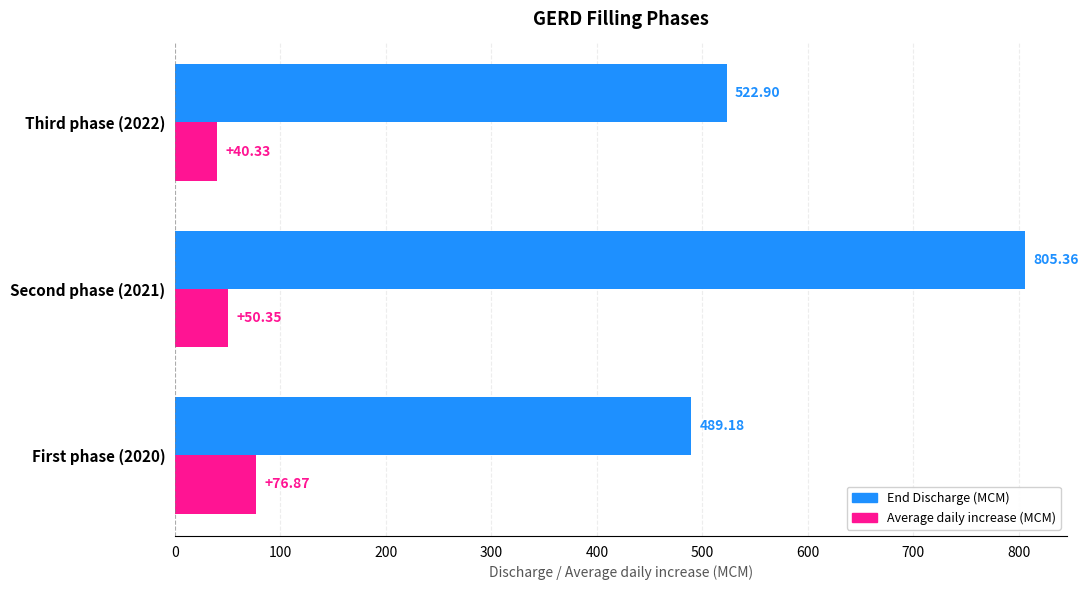

What is the difference between the second highest and minimum values in the End Discharge (MCM) series?

33.7